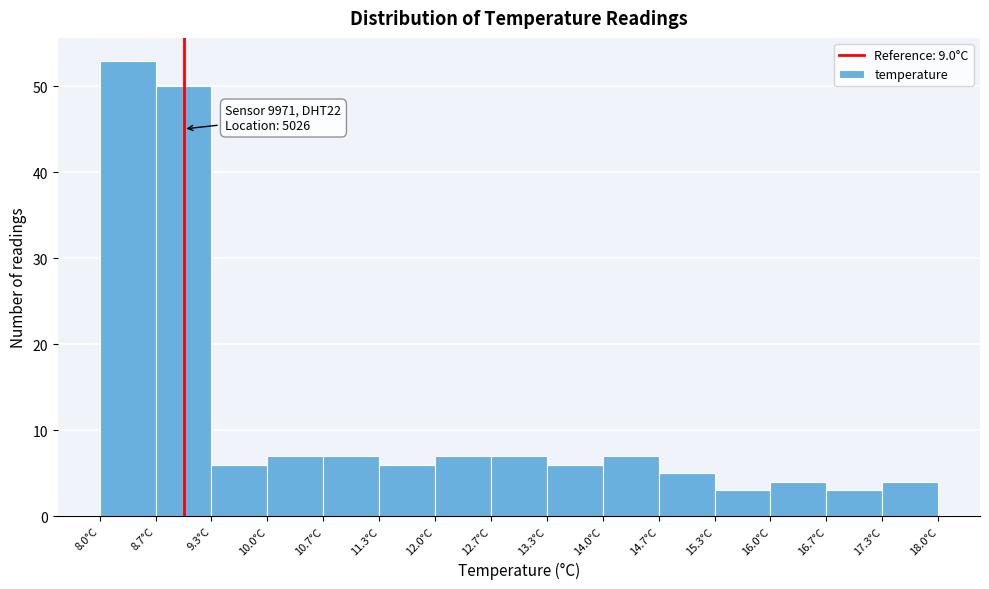

Over which range of the x-axis is the bar tallest?

8.0 to 8.7